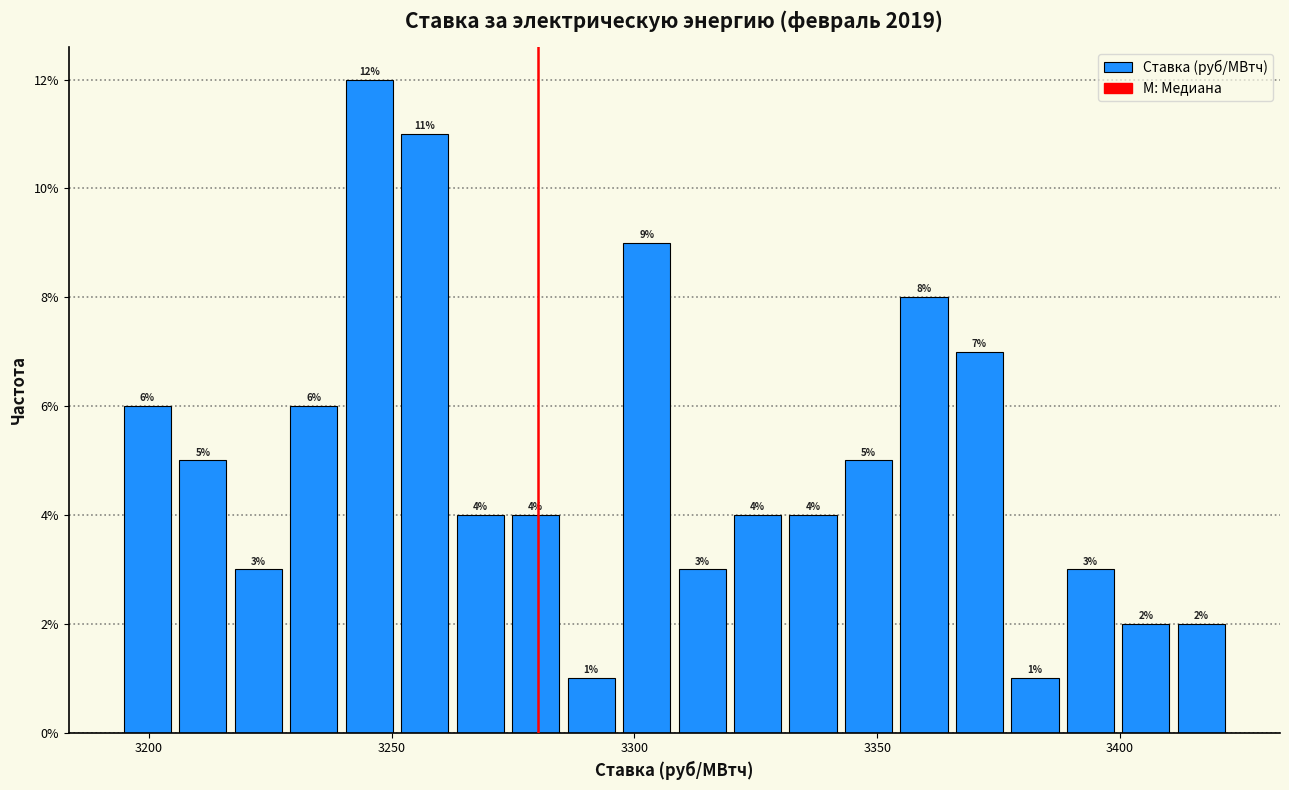

Around what value on the x-axis is the tallest bar? Give the approximate position of its centre, as read against the axis.

3245